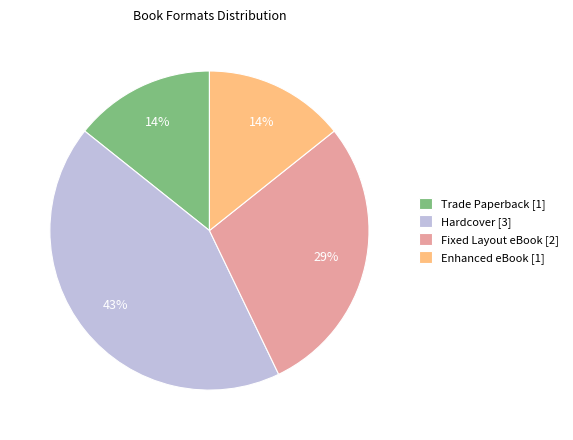

Count the number of slices in the pie.

4